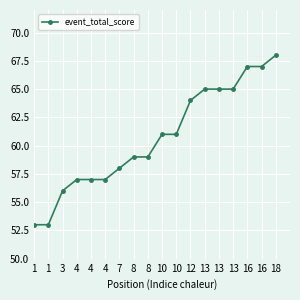

What is the difference between the values at 13 and 16?

2